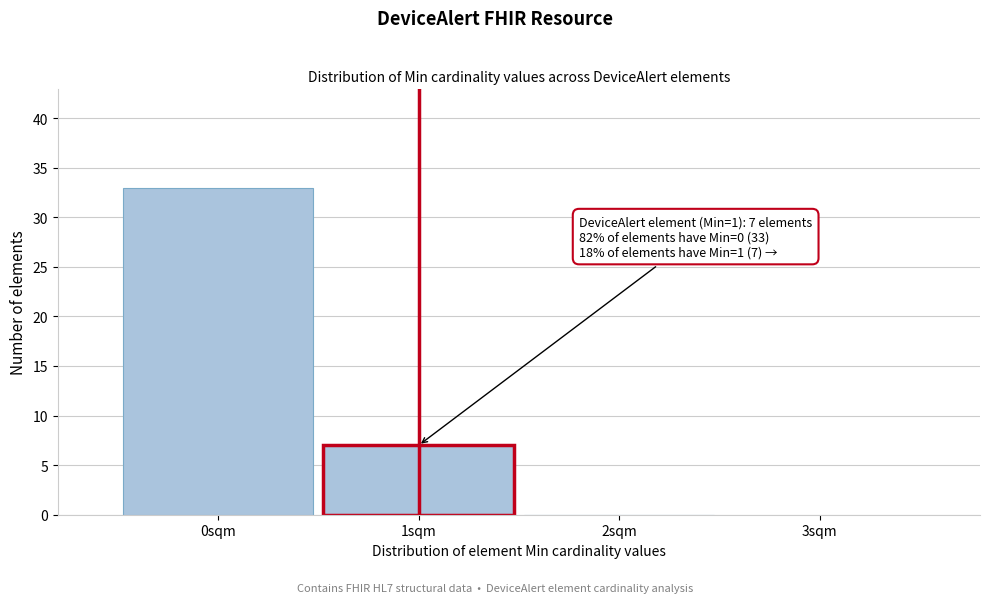

Which range on the x-axis has the tallest bar?

-0.5 to 0.5